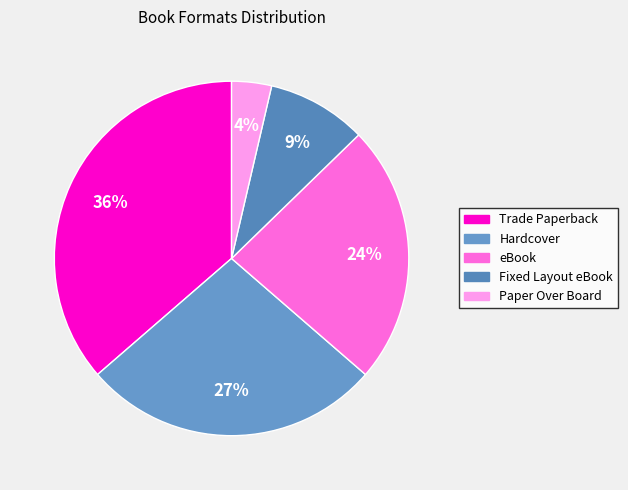

What is the smallest slice in the pie chart?

Paper Over Board